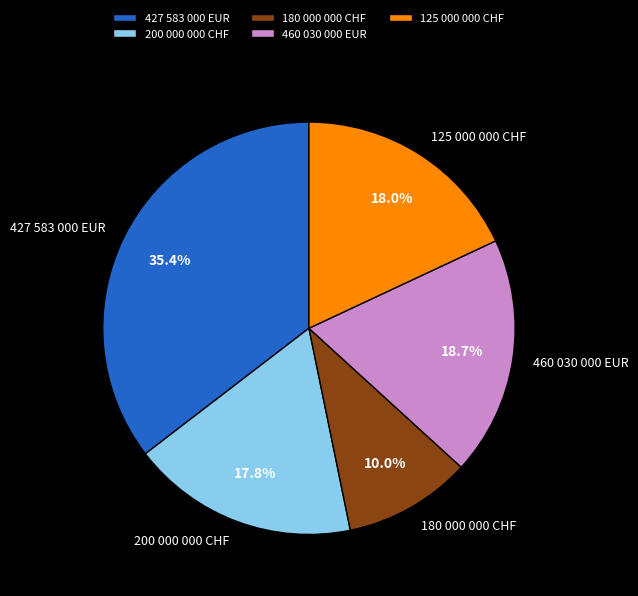

Combined, what portion of the pie is 460 030 000 EUR and 180 000 000 CHF?

28.7%